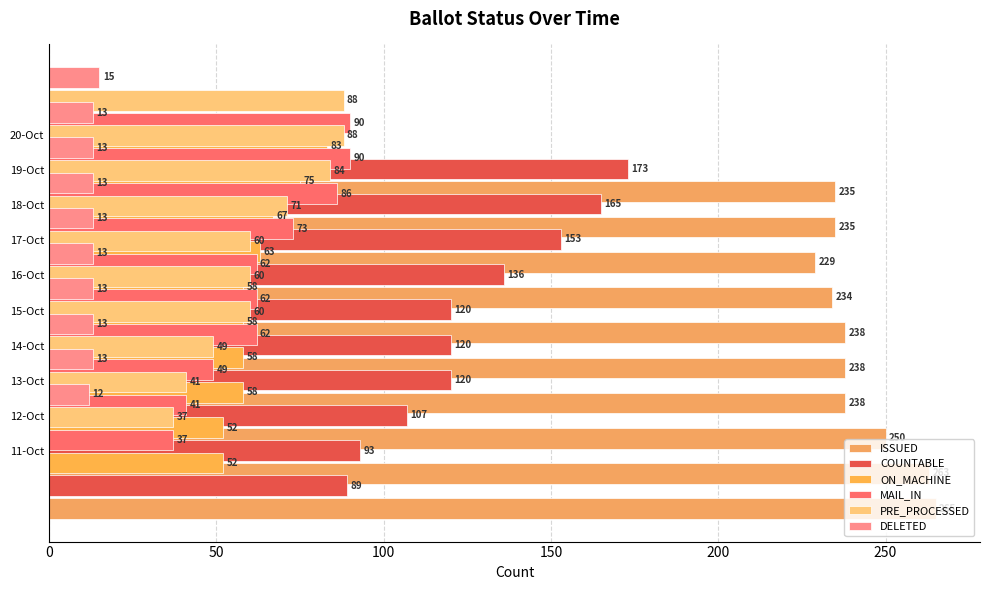

Which series has the largest range (max minus min)?

COUNTABLE